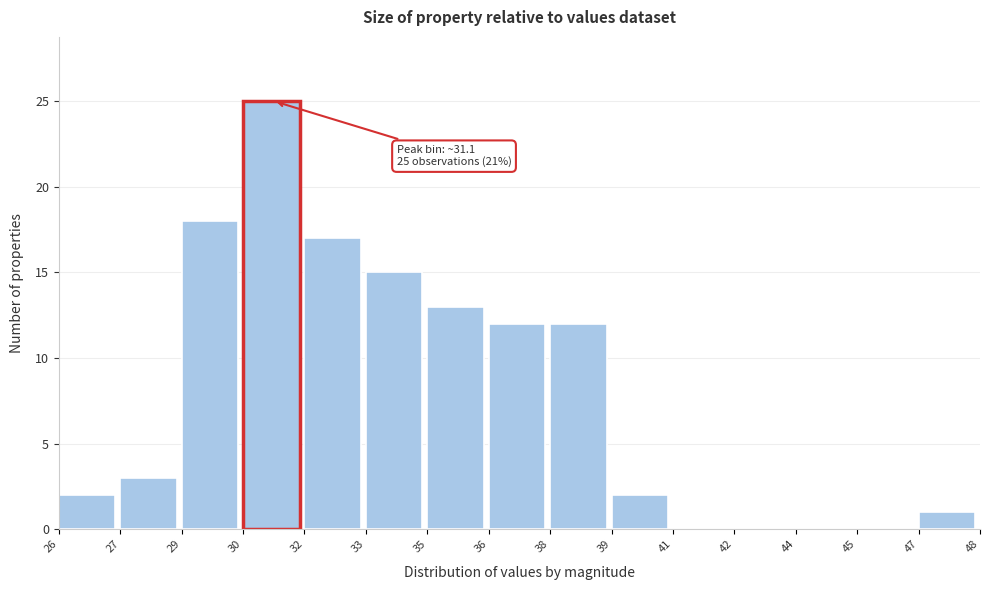

Reading right to left, what are all the values shown in this chart?

47=1	45=0	44=0	42=0	41=0	39=2	38=12	36=12	35=13	33=15	32=17	30=25	29=18	27=3	26=2